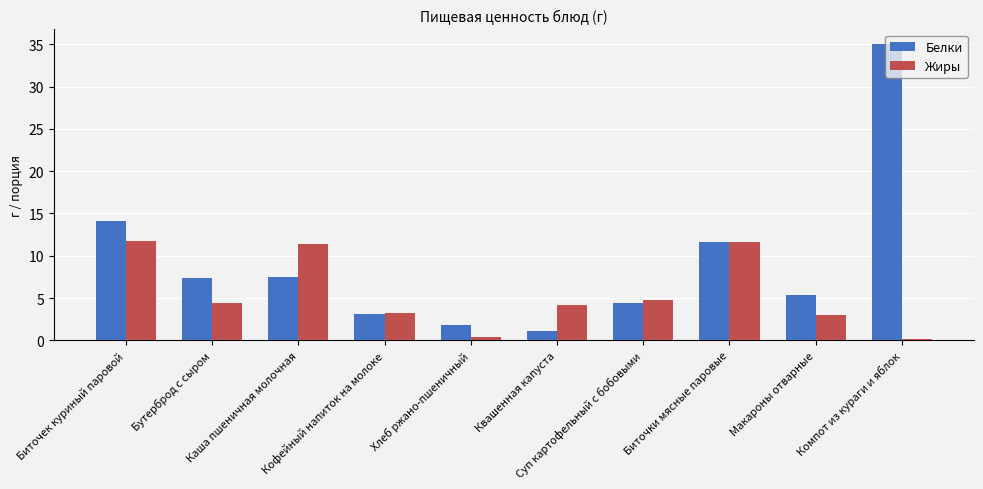

What is the minimum value shown in the chart?

0.2